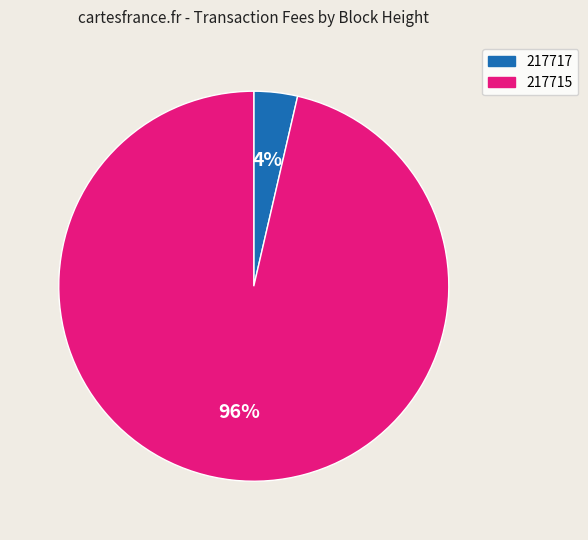

Which slice is the largest?

217715